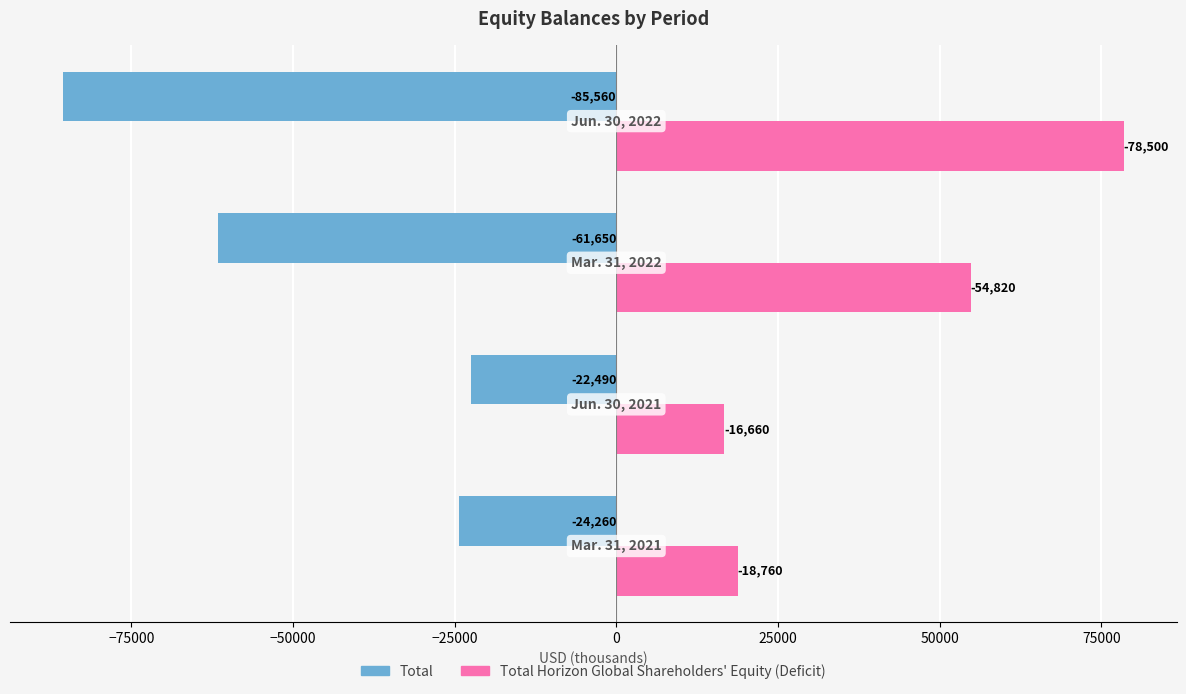

What is the maximum value shown in the chart?

78500